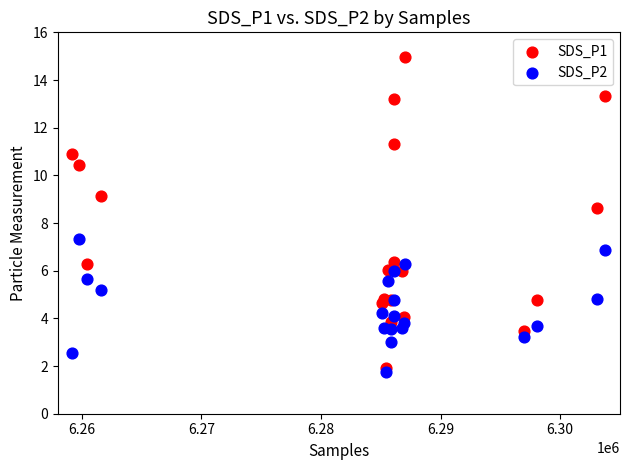

Which series contains the highest Y value?

SDS_P1